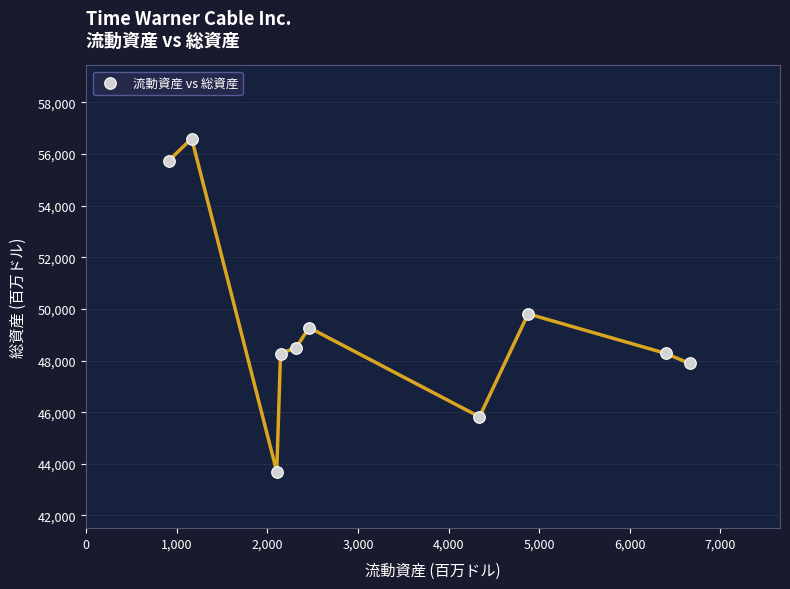

What Y value in the scatter plot is closest to 50147?

49809